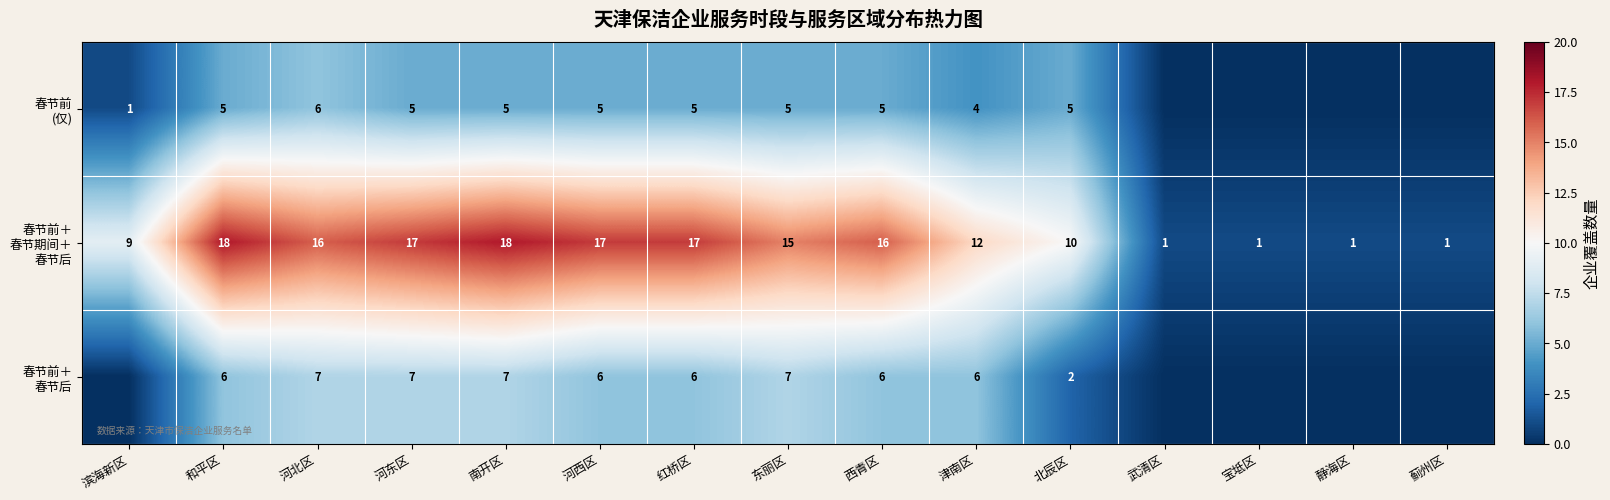

What is the difference between the highest and lowest values at 河东区?

12